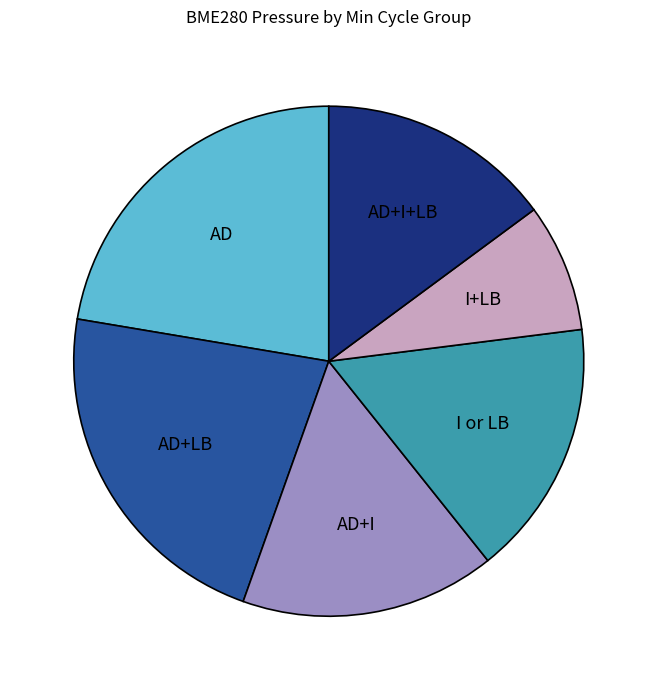

Does any single category account for the majority?

No